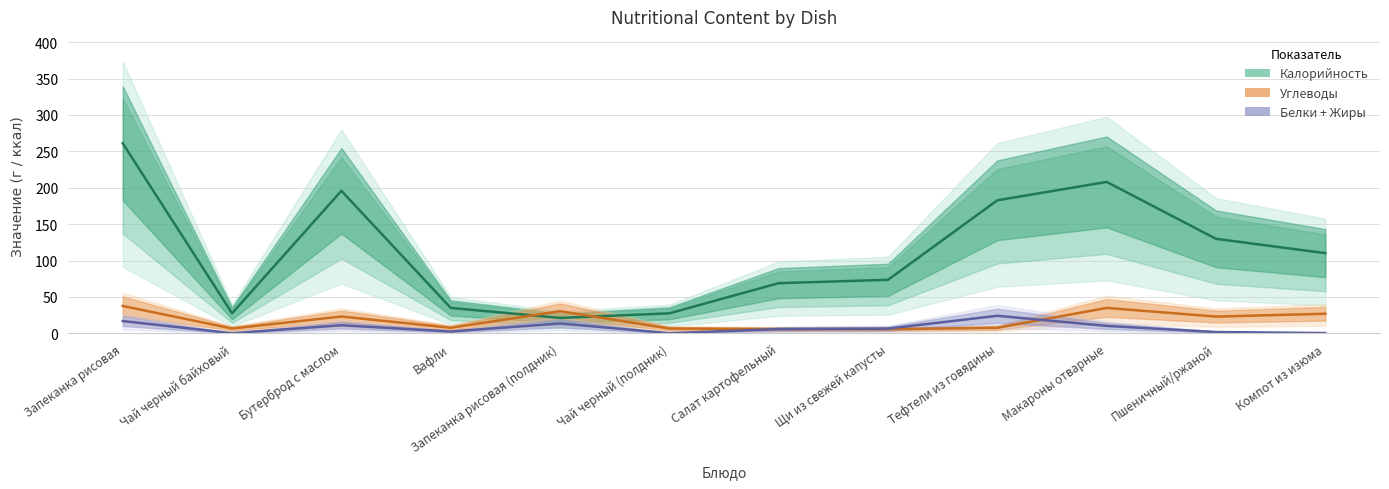

What value does the Углеводы series have at Запеканка рисовая?

37.7